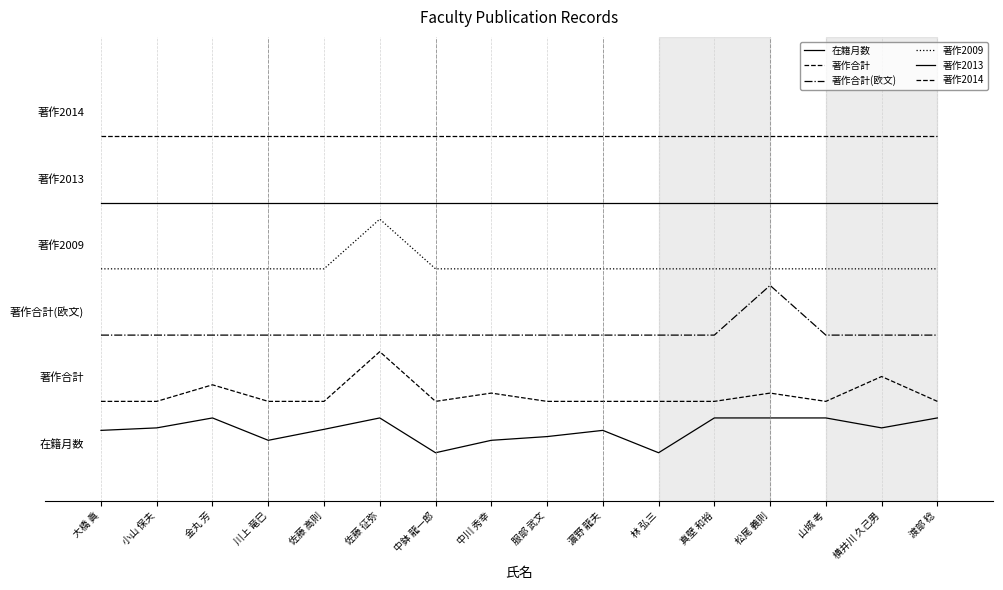

Does the chart display data point markers on the line(s)?

No